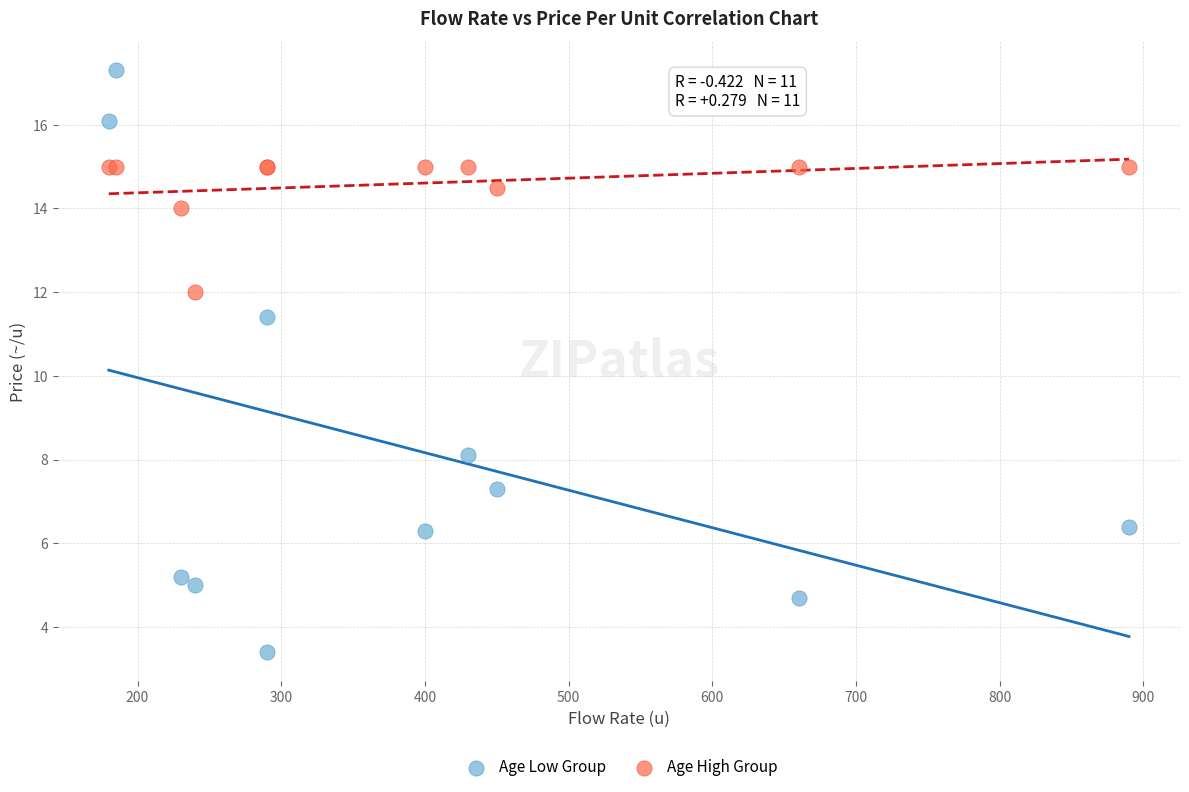

Which series has the widest spread of Y values?

Age Low Group